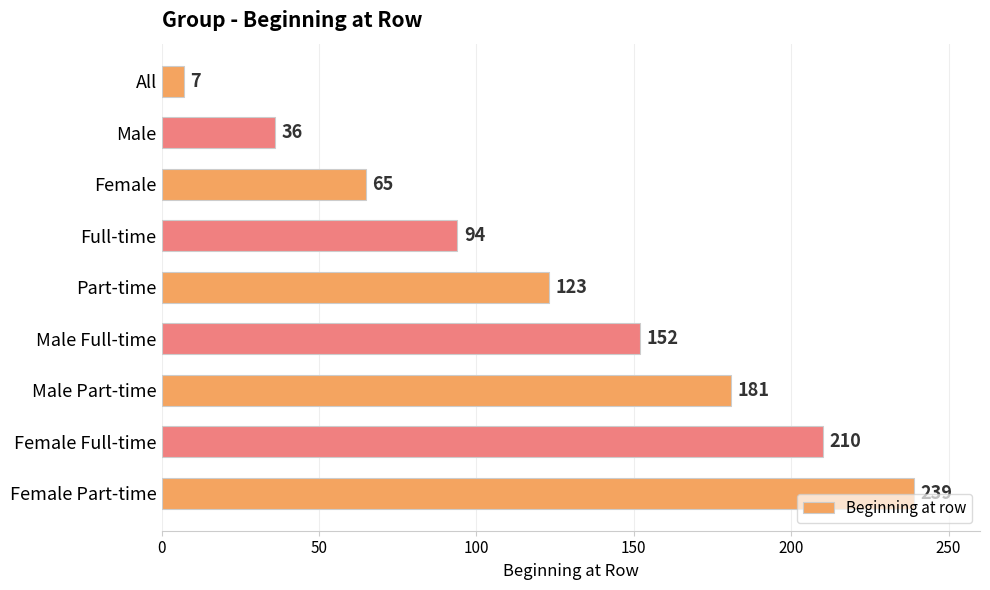

List the labels in order of value, largest first.

Female Part-time, Female Full-time, Male Part-time, Male Full-time, Part-time, Full-time, Female, Male, All